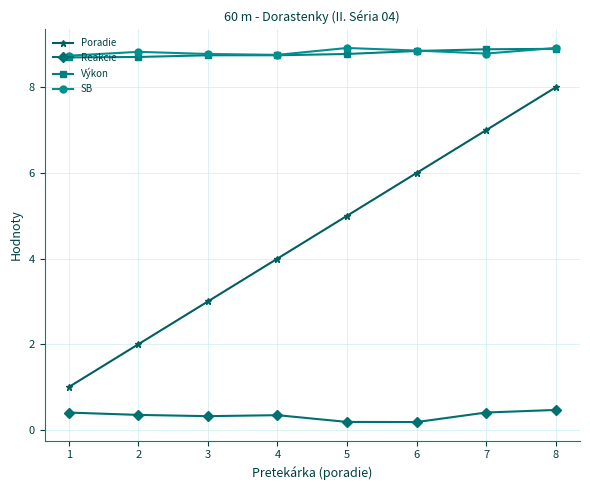

True or false: Poradie and Výkon cross at least once.

False